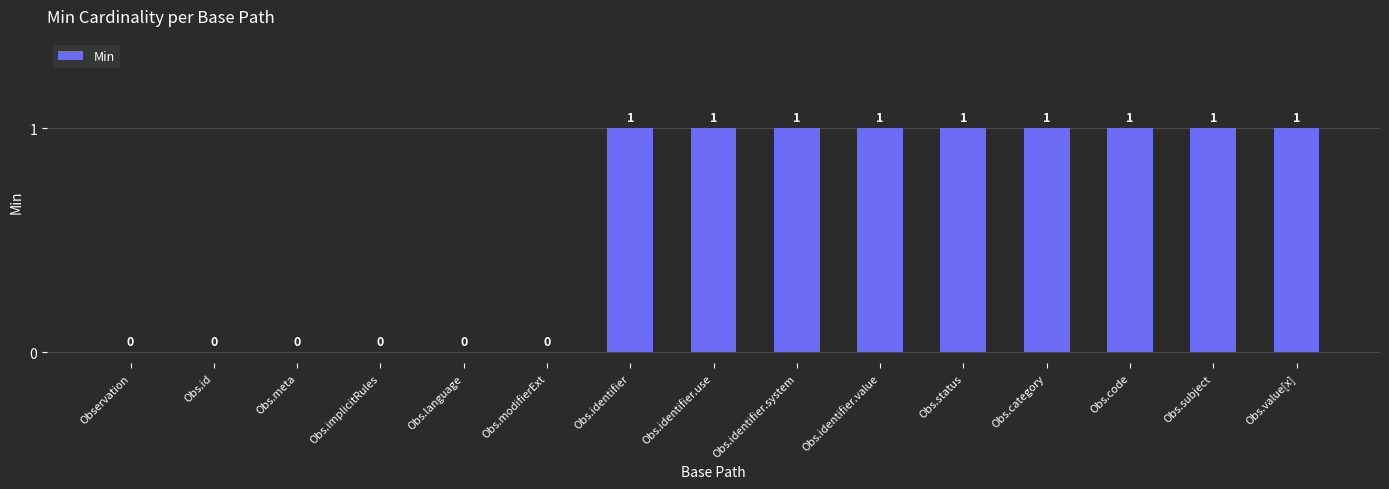

What is the change in value from Obs.meta to Obs.identifier?

+1